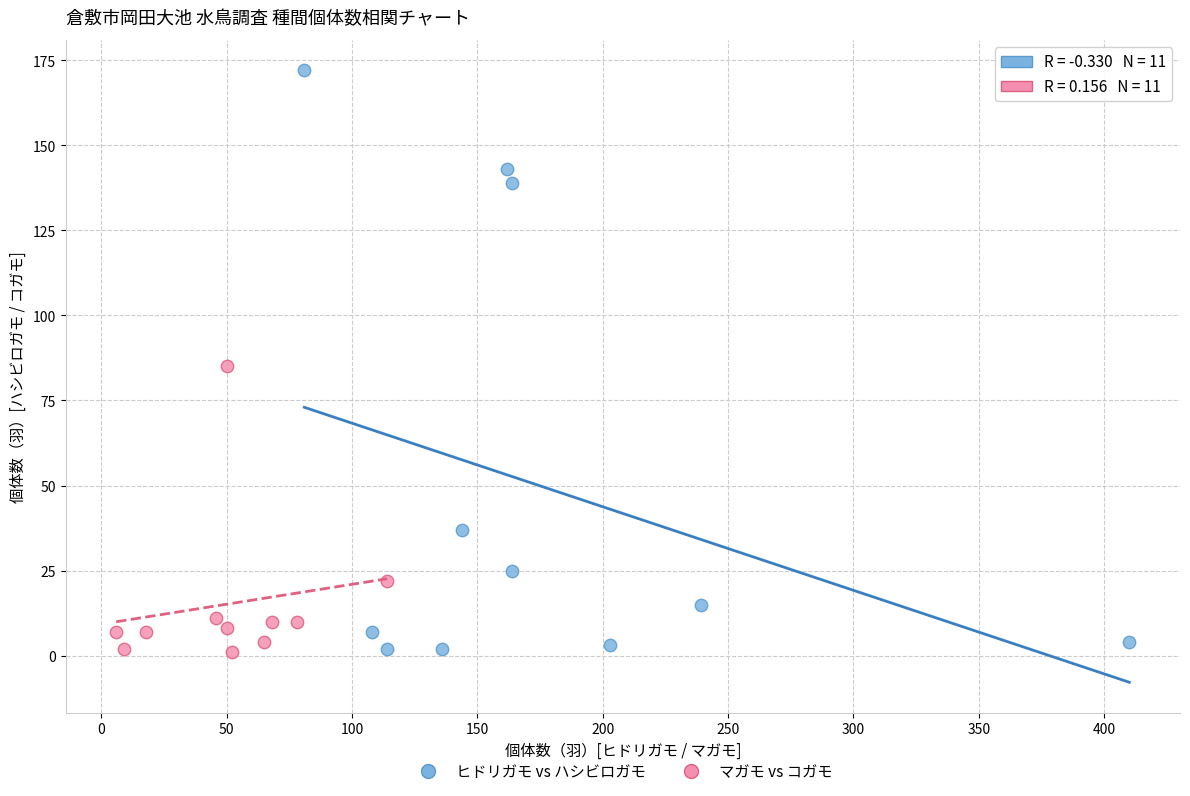

Which series has the widest spread of Y values?

ヒドリガモ vs ハシビロガモ